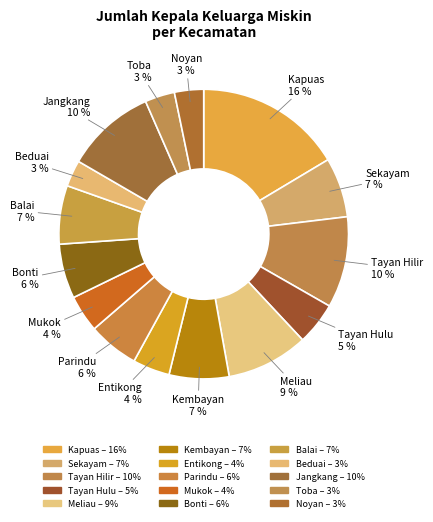

How many segments does this pie chart have?

15